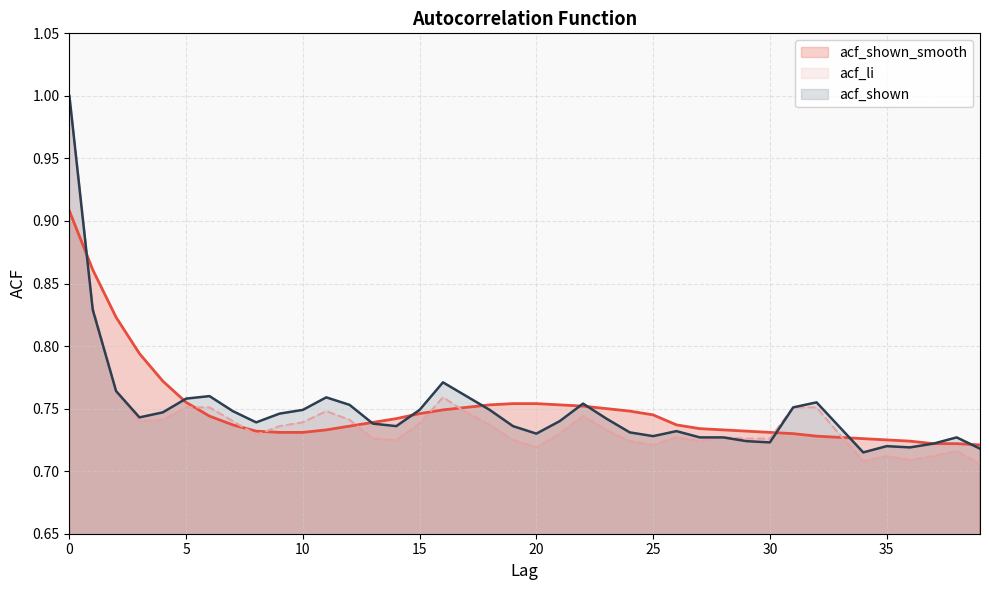

Reading left to right, transcribe all the data shown in this chart.

acf_shown_smooth: 0=0.9	1=0.9	2=0.8	3=0.8	4=0.8	5=0.8	6=0.7	7=0.7	8=0.7	9=0.7	10=0.7	11=0.7	12=0.7	13=0.7	14=0.7	15=0.7	16=0.7	17=0.8	18=0.8	19=0.8	20=0.8	21=0.8	22=0.8	23=0.8	24=0.7	25=0.7	26=0.7	27=0.7	28=0.7	29=0.7	30=0.7	31=0.7	32=0.7	33=0.7	34=0.7	35=0.7	36=0.7	37=0.7	38=0.7	39=0.7
acf_shown: 0=1.0	1=0.8	2=0.8	3=0.7	4=0.7	5=0.8	6=0.8	7=0.7	8=0.7	9=0.7	10=0.7	11=0.8	12=0.8	13=0.7	14=0.7	15=0.7	16=0.8	17=0.8	18=0.7	19=0.7	20=0.7	21=0.7	22=0.8	23=0.7	24=0.7	25=0.7	26=0.7	27=0.7	28=0.7	29=0.7	30=0.7	31=0.8	32=0.8	33=0.7	34=0.7	35=0.7	36=0.7	37=0.7	38=0.7	39=0.7
acf_li: 0=1.0	1=0.8	2=0.8	3=0.7	4=0.7	5=0.8	6=0.8	7=0.7	8=0.7	9=0.7	10=0.7	11=0.7	12=0.7	13=0.7	14=0.7	15=0.7	16=0.8	17=0.7	18=0.7	19=0.7	20=0.7	21=0.7	22=0.7	23=0.7	24=0.7	25=0.7	26=0.7	27=0.7	28=0.7	29=0.7	30=0.7	31=0.8	32=0.8	33=0.7	34=0.7	35=0.7	36=0.7	37=0.7	38=0.7	39=0.7